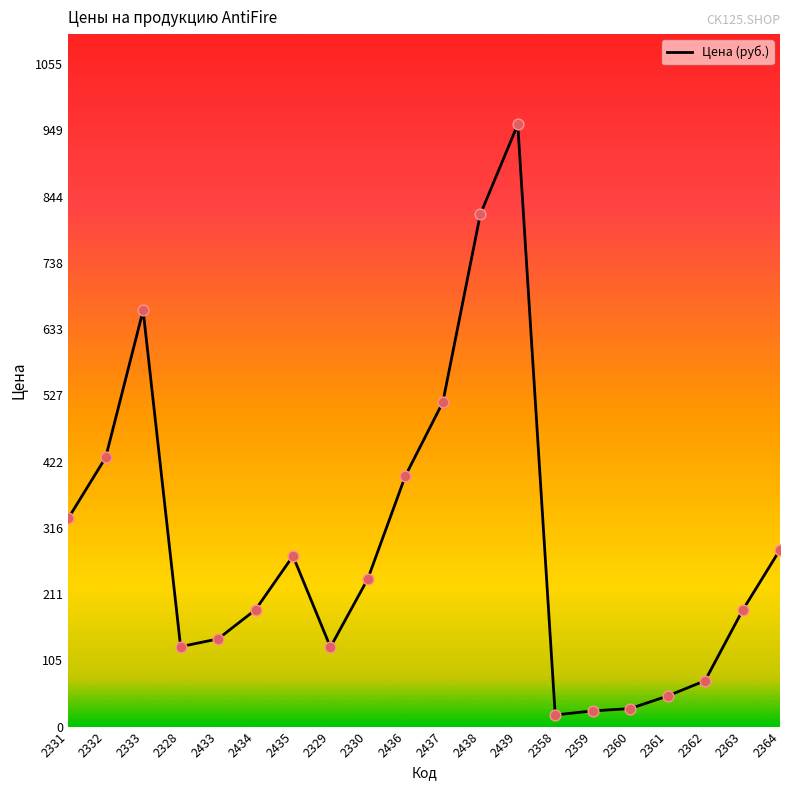

Which has a higher value, 2363 or 2329?

2363